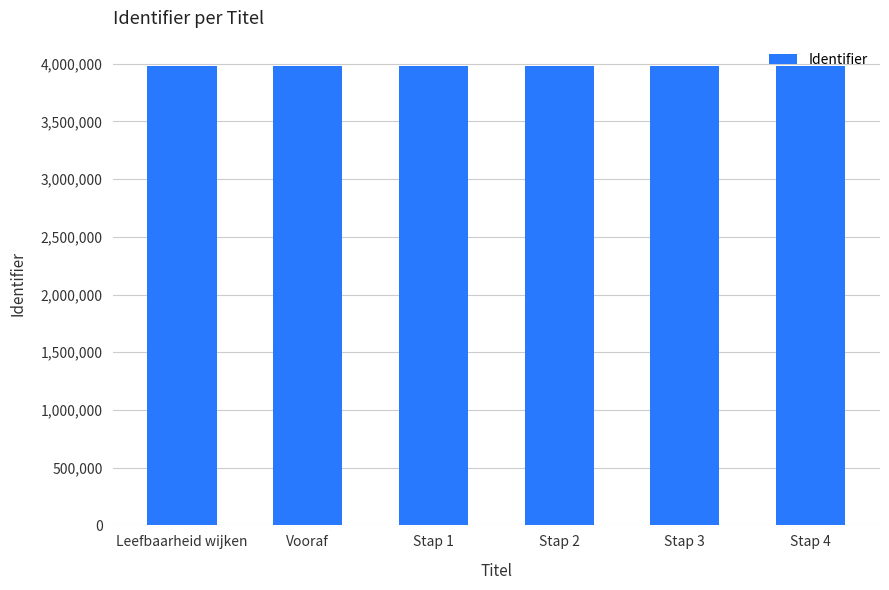

What position from the left is Stap 2?

4